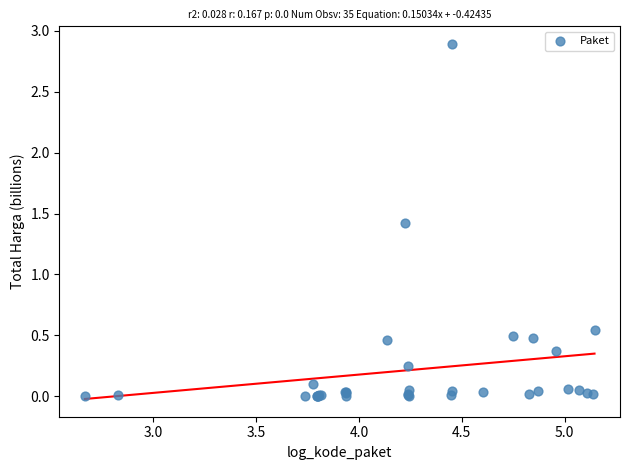

What Y value in the scatter plot is closest to 1?

1.4